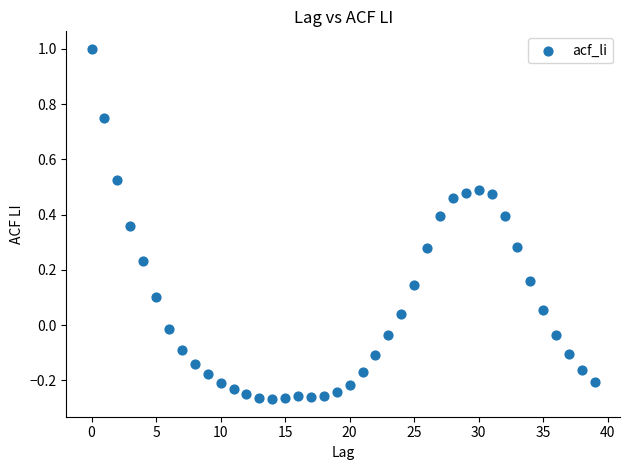

What is the range of Y values (max minus min)?

1.3